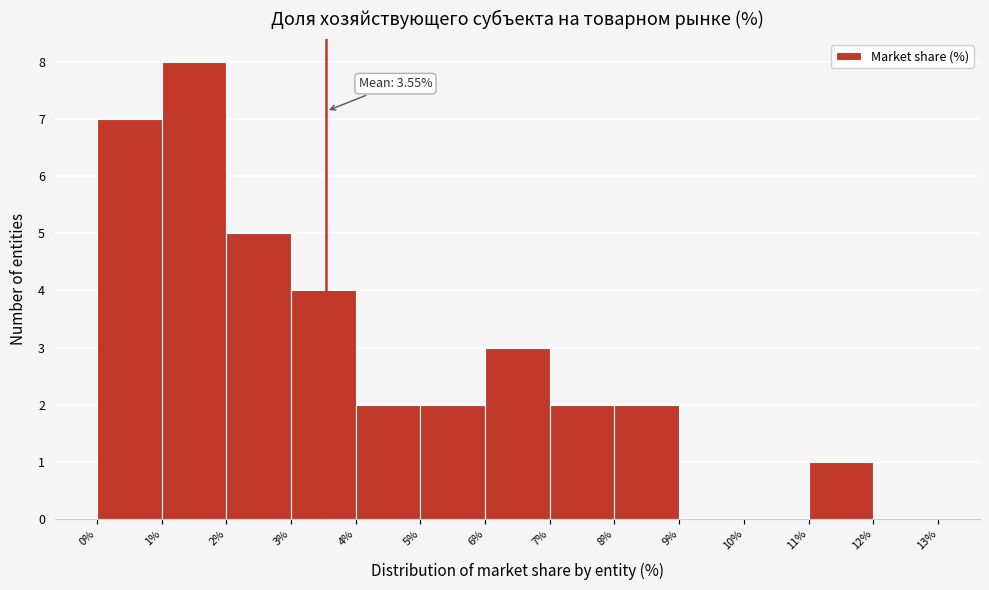

Over which range of the x-axis is the bar tallest?

1% to 2%